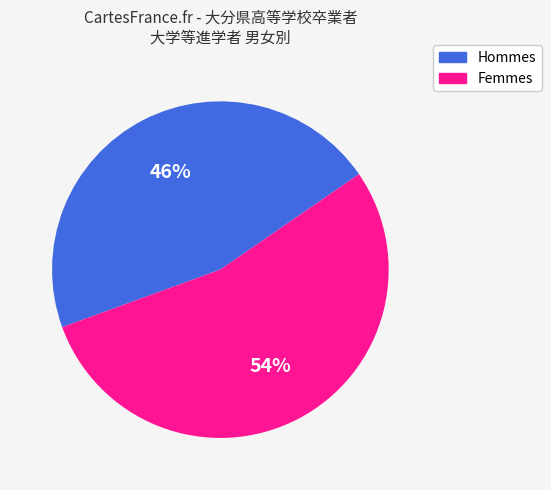

Rank the categories by value from highest to lowest.

Femmes, Hommes